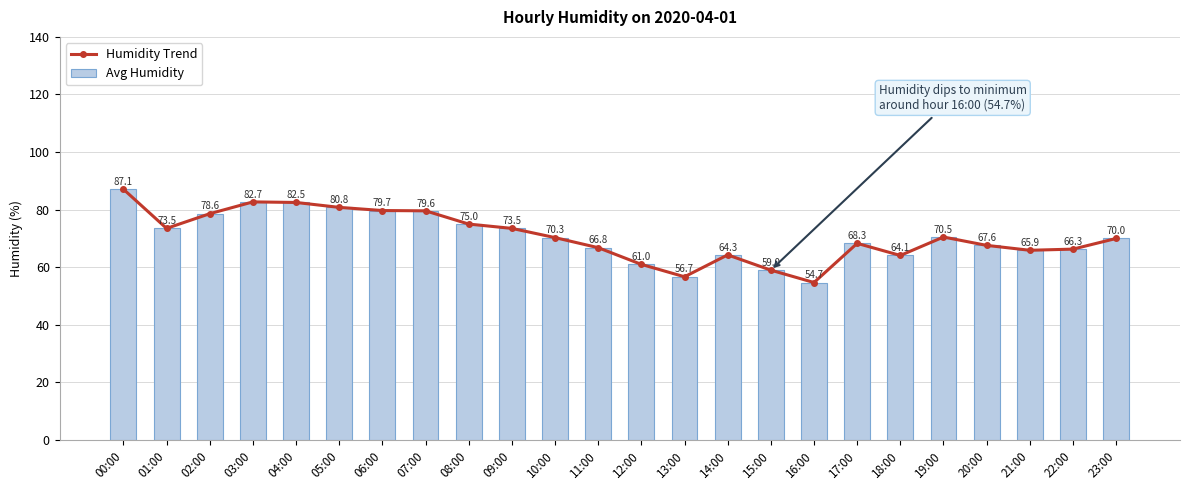

Is it true that Avg Humidity equals 124.9 at 19:00?

False